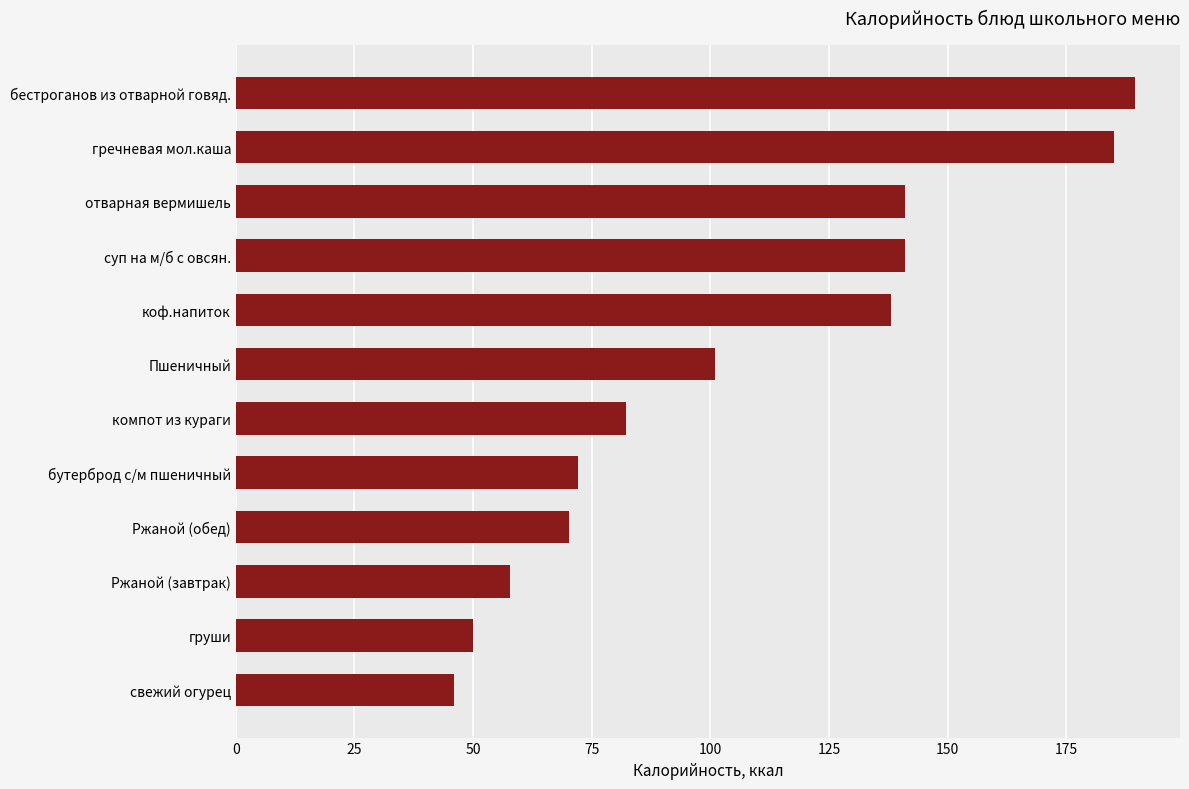

Read the value at гречневая мол.каша.

185.0